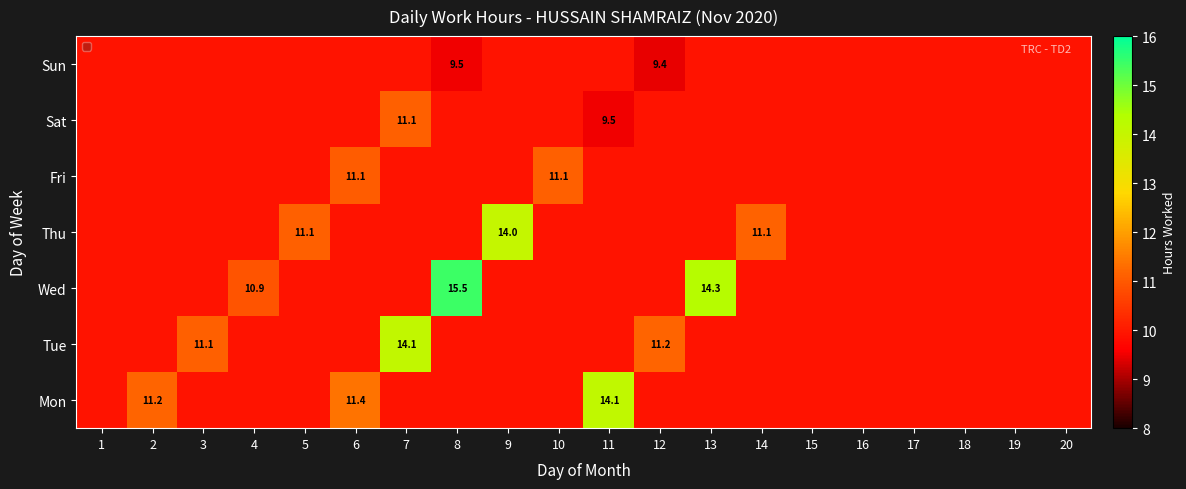

List the series in order of their peak value, lowest first.

Mon, Tue, Wed, Thu, Fri, Sat, Sun